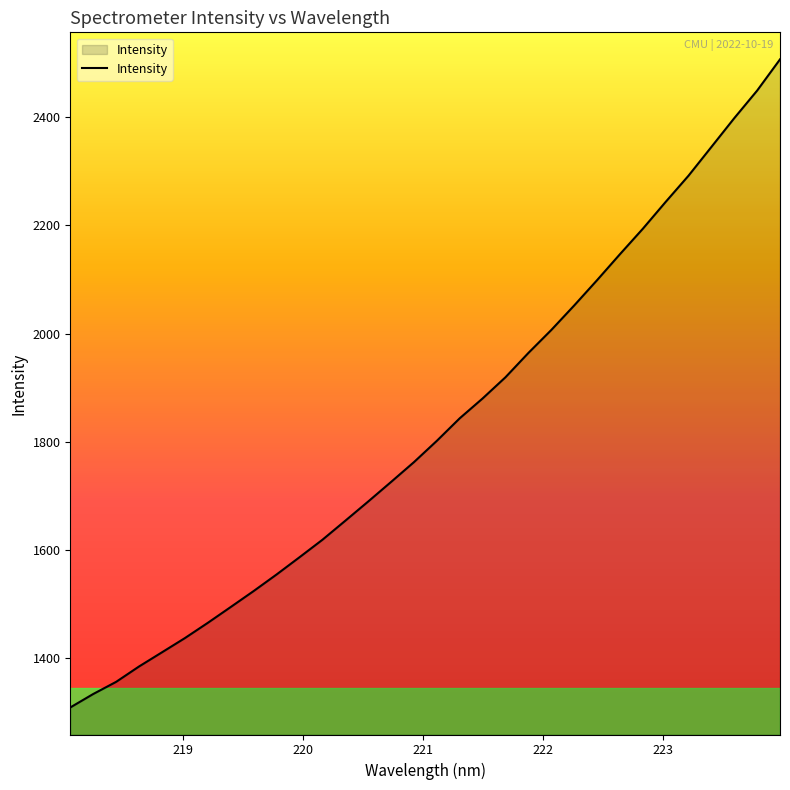

What is the greatest value displayed?

2507.1